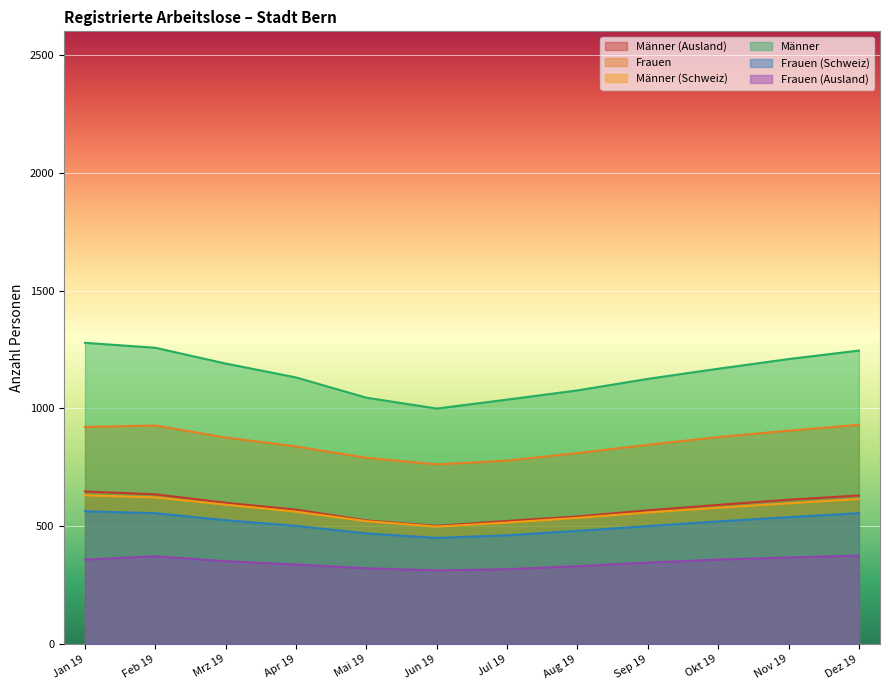

What is the sum of the Frauen values at Sep 19 and Feb 19?

1772